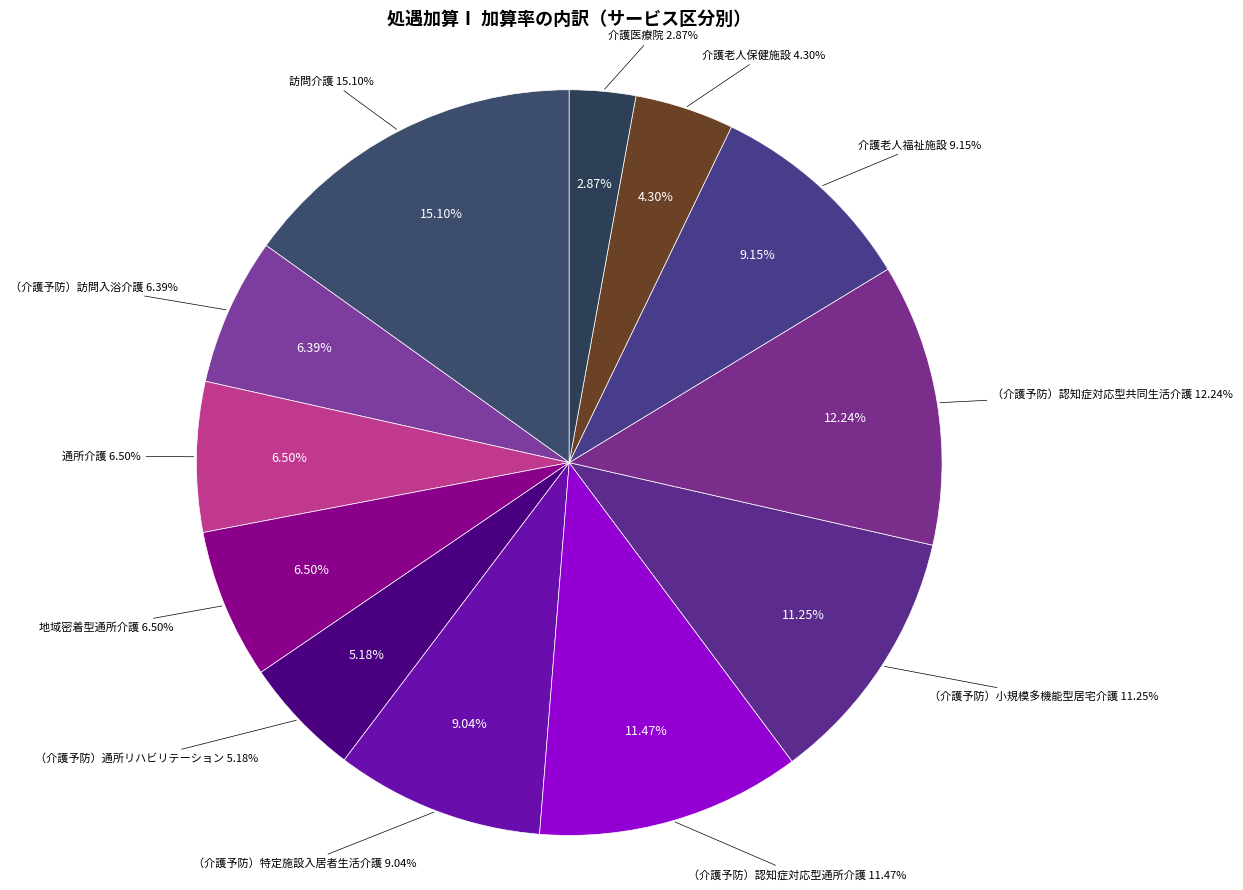

To the nearest percent, what is the difference between the largest and smallest slice percentages?

12%